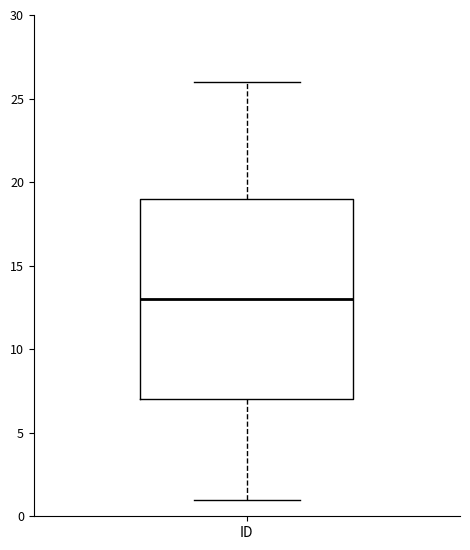

Transcribe this box plot: give where the median line is, the range the box spans, and where the two whiskers end, as read against the y-axis. The values are not printed on the chart, so give them approximately, as read against the axis.

median 13, box 7 to 19, whiskers 1 to 26